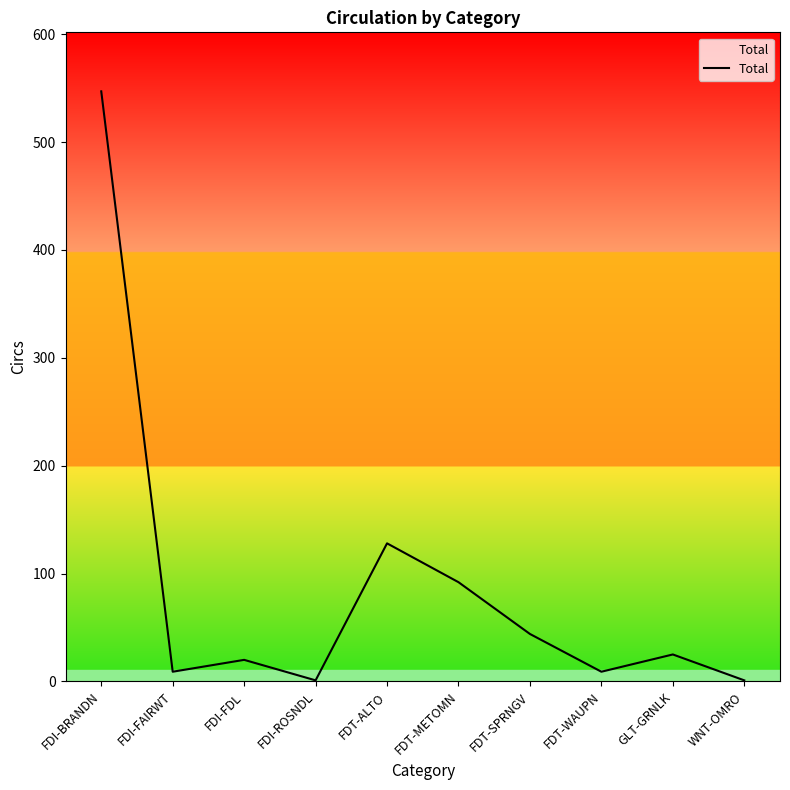

Reading left to right, transcribe all the data shown in this chart.

547	9	20	1	128	92	44	9	25	1